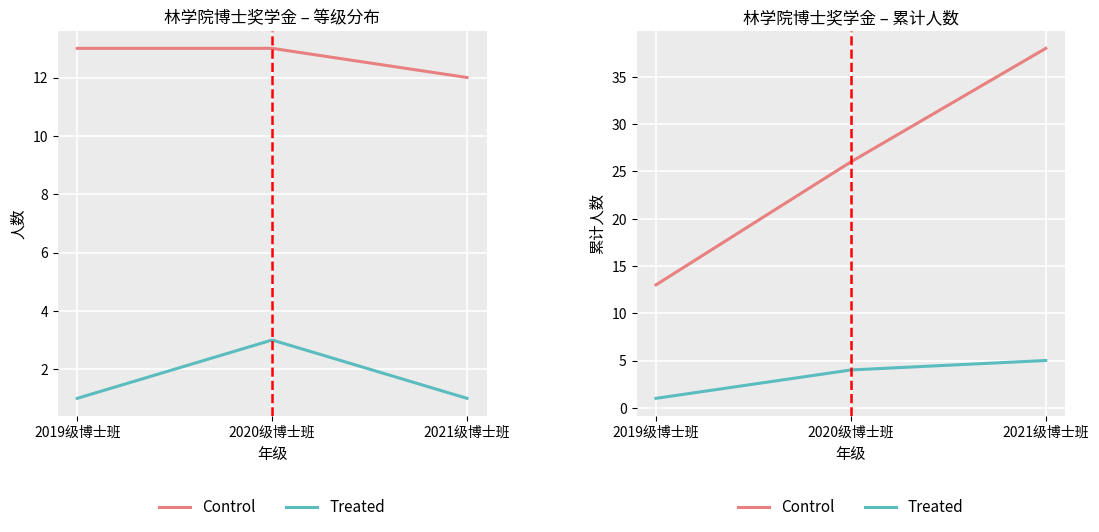

What is the spread (max minus min) of values at 2019级博士班?

12